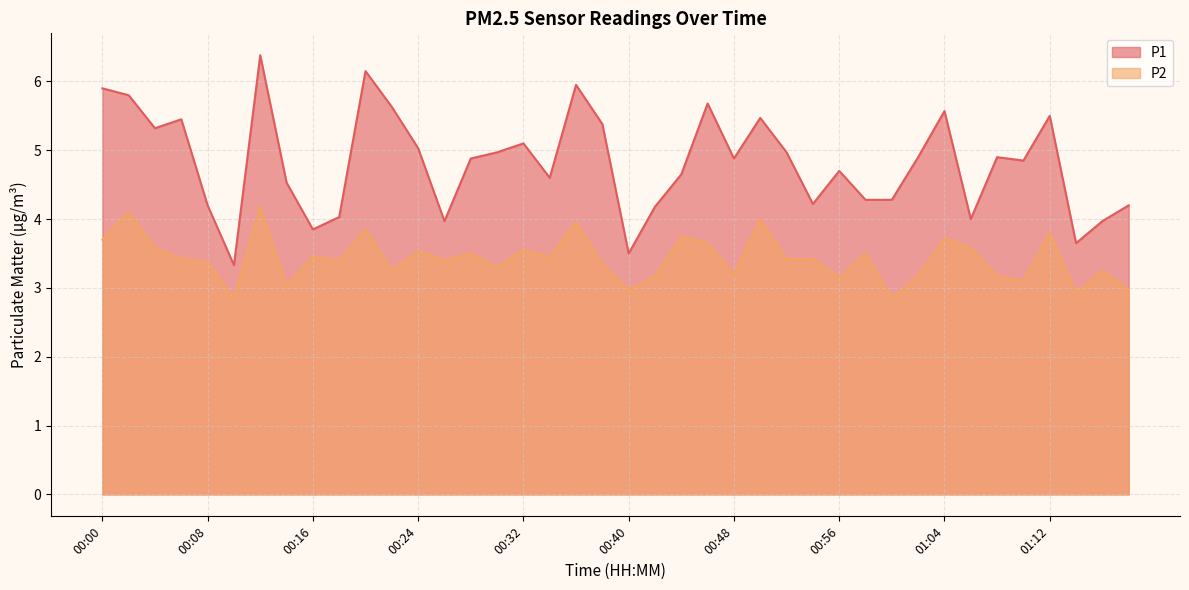

True or false: P1 and P2 cross at least once.

False